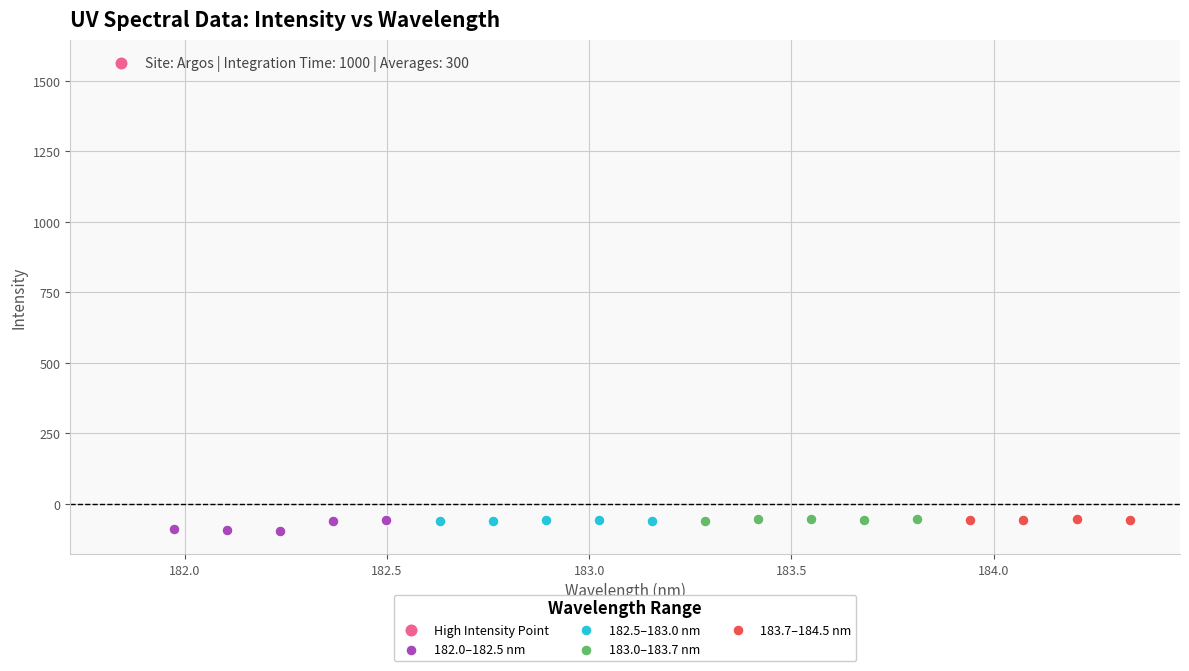

What are all the series names shown in the legend?

High Intensity Point, 182.0–182.5 nm, 182.5–183.0 nm, 183.0–183.7 nm, 183.7–184.5 nm